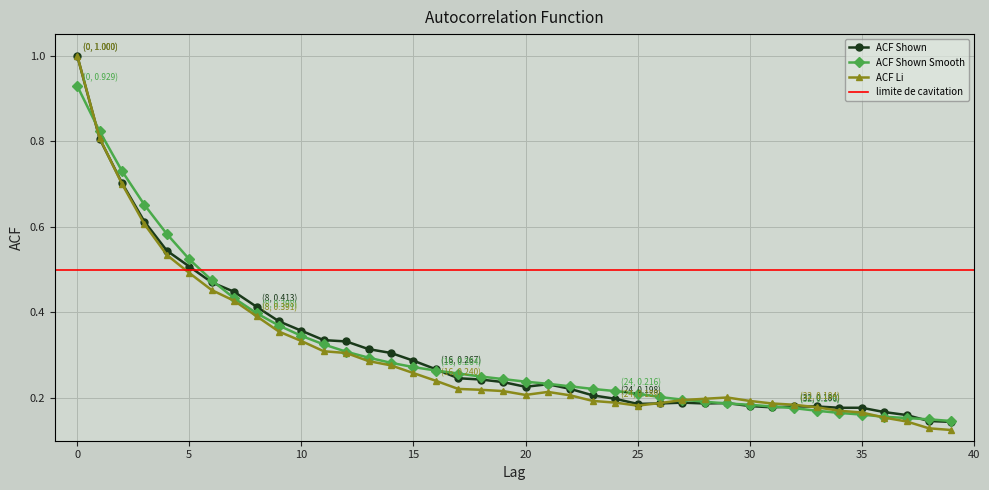

List the labels in order of acf_li value, largest first.

0, 1, 2, 3, 4, 5, 6, 7, 8, 9, 10, 11, 12, 13, 14, 15, 16, 17, 18, 19, 21, 20, 22, 29, 28, 27, 23, 30, 24, 26, 31, 32, 25, 33, 34, 35, 36, 37, 38, 39